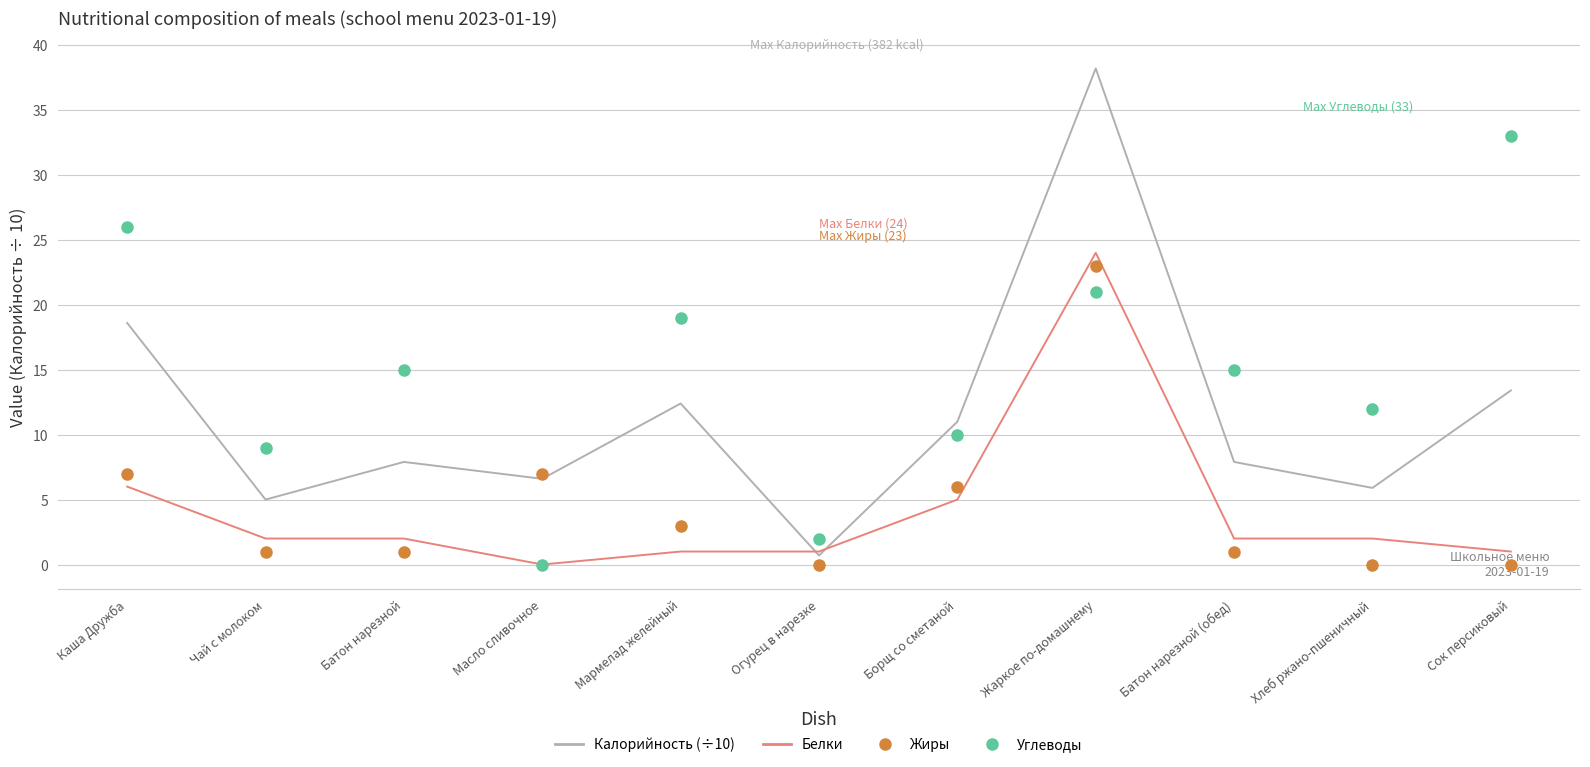

At which category is the sum across all series the highest?

Жаркое по-домашнему